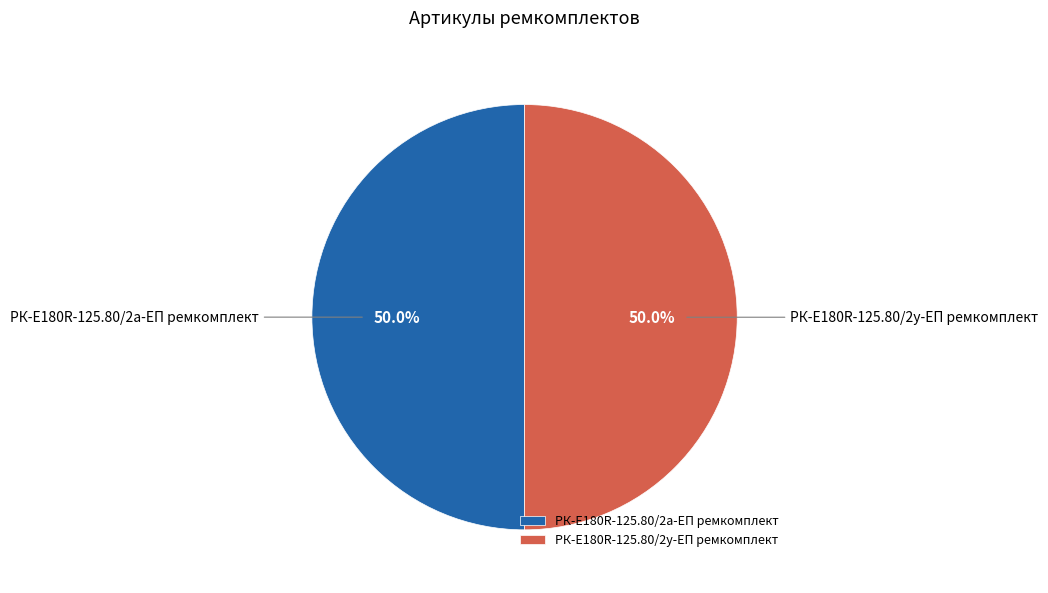

What is the ratio of the value at РК-E180R-125.80/2а-ЕП ремкомплект to the value at РК-E180R-125.80/2у-ЕП ремкомплект?

1.0